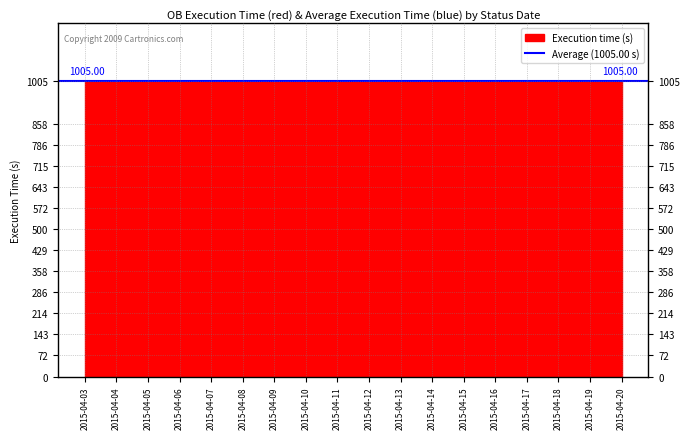

Which series has the largest total across all categories?

Execution time (s)